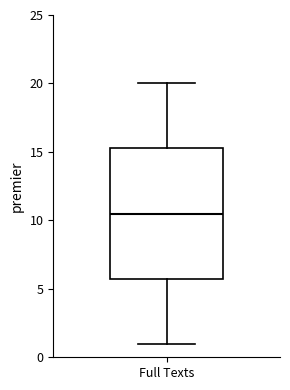

Transcribe this box plot: give where the median line is, the range the box spans, and where the two whiskers end, as read against the y-axis. The values are not printed on the chart, so give them approximately, as read against the axis.

median 10.5, box 6.0 to 15.5, whiskers 1.0 to 20.0